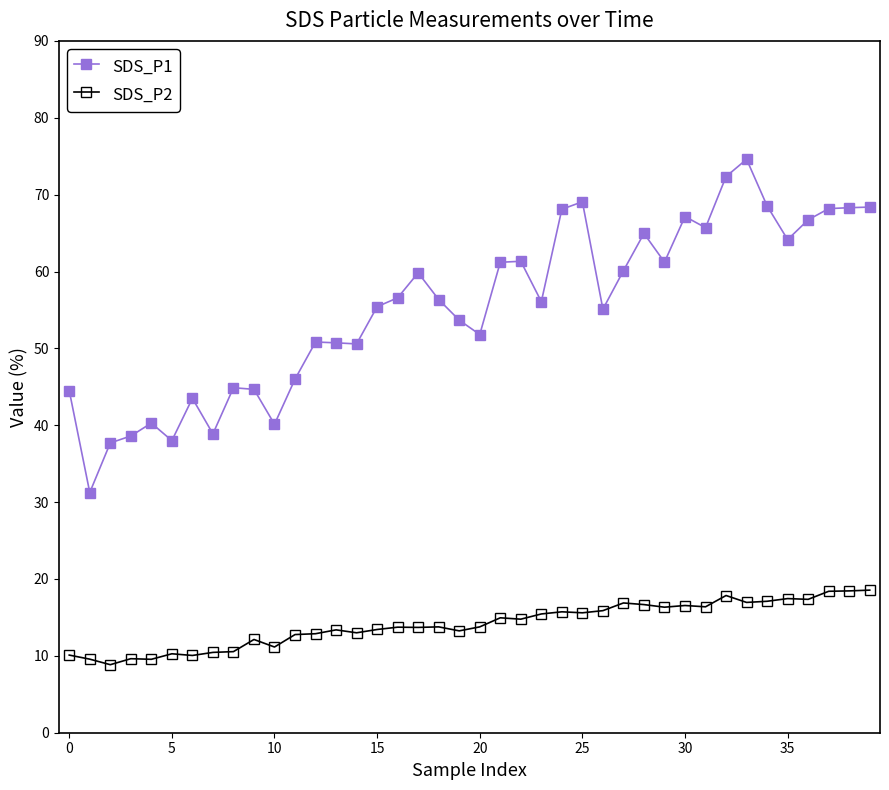

True or false: SDS_P2 and SDS_P1 cross at least once.

False